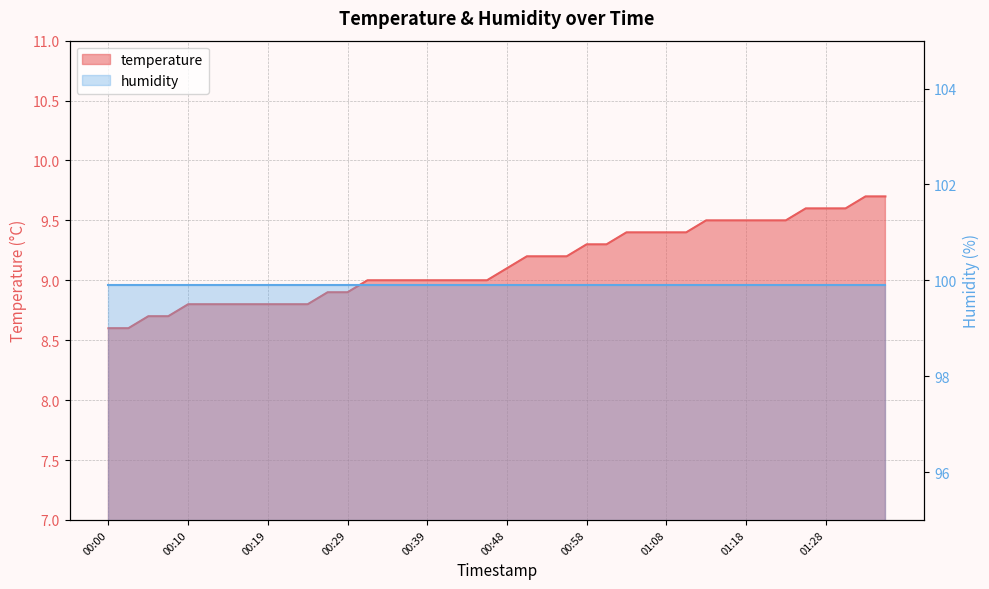

Approximately how many times larger is the value at 01:03 compared to 00:15?

1.1